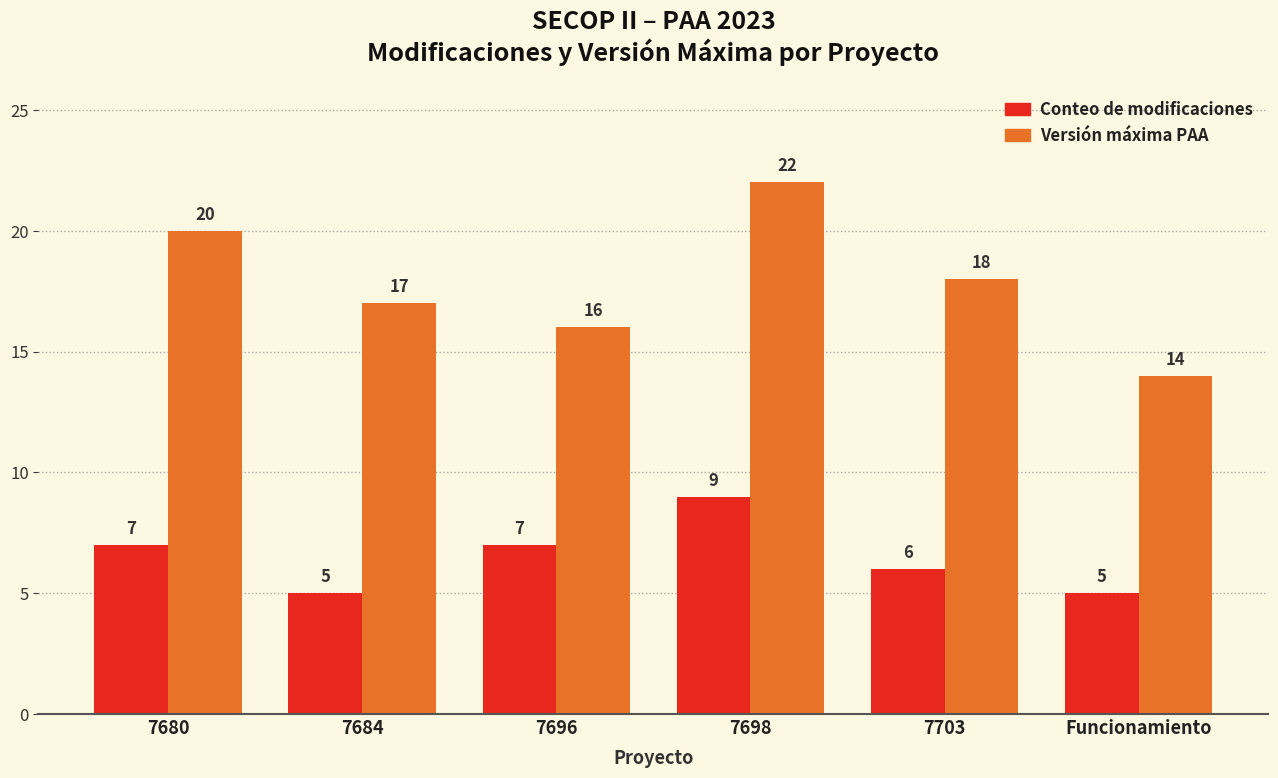

What is the sum of the Versión máxima PAA values at 7680 and Funcionamiento?

34